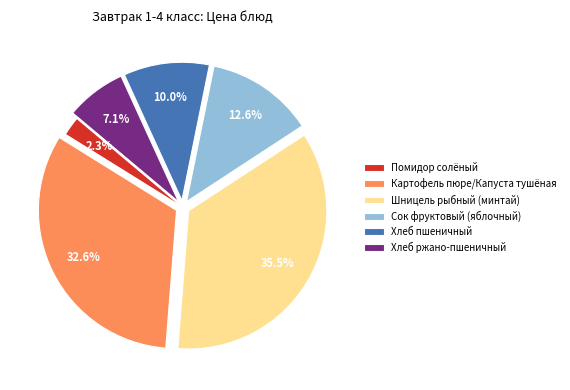

Rank the categories by value from lowest to highest.

Помидор солёный, Хлеб ржано-пшеничный, Хлеб пшеничный, Сок фруктовый (яблочный), Картофель пюре/Капуста тушёная, Шницель рыбный (минтай)